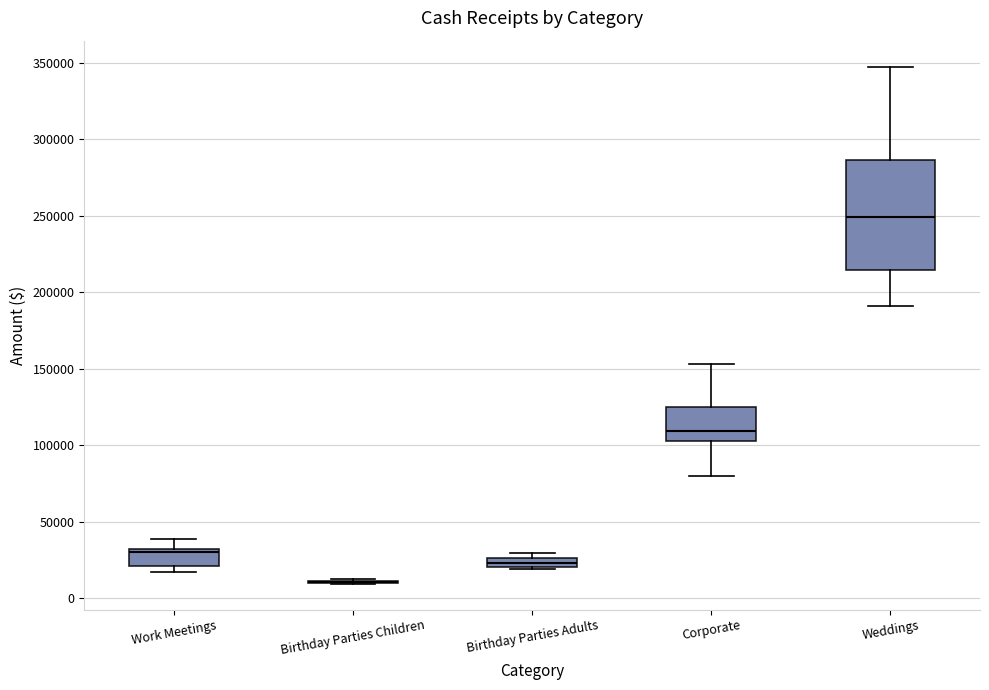

Where is the upper edge of the box for Corporate on the y-axis? The values are not printed on the chart, so give them approximately, as read against the axis.

125000